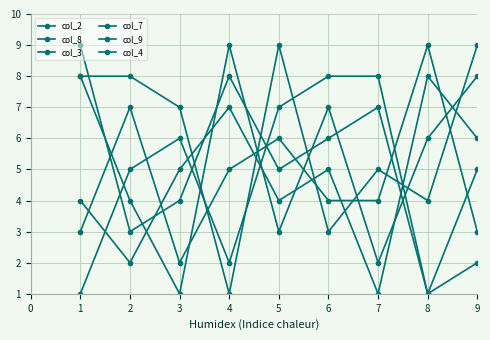

How many data points does each series have?

9